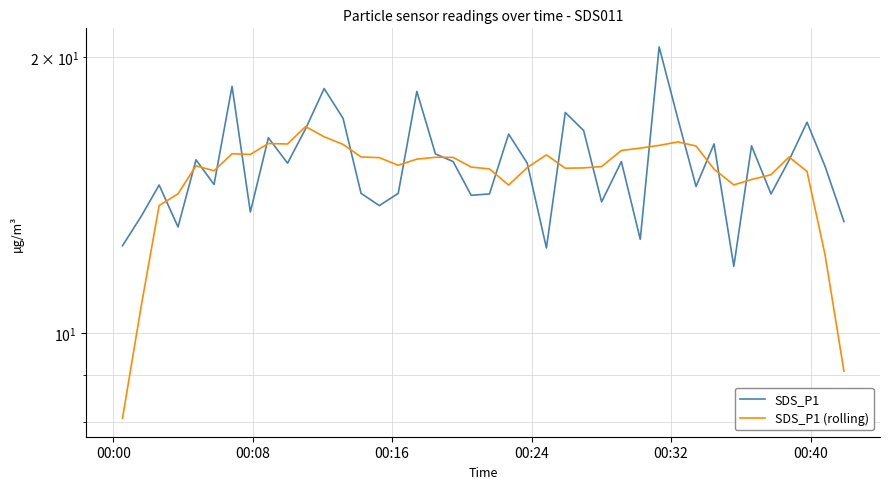

Which series has the largest total across all categories?

SDS_P1